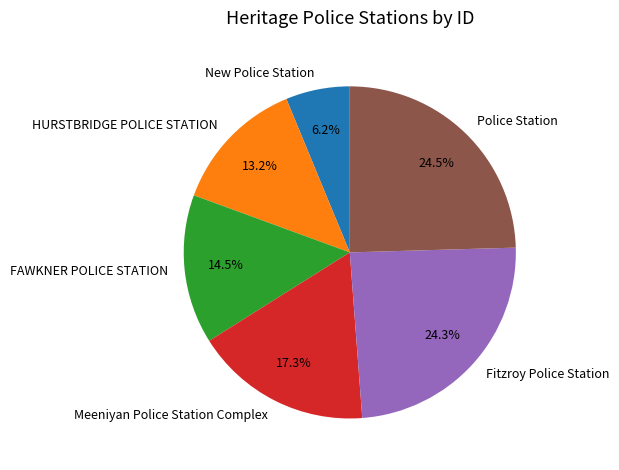

Which has a higher value, FAWKNER POLICE STATION or Meeniyan Police Station Complex?

Meeniyan Police Station Complex